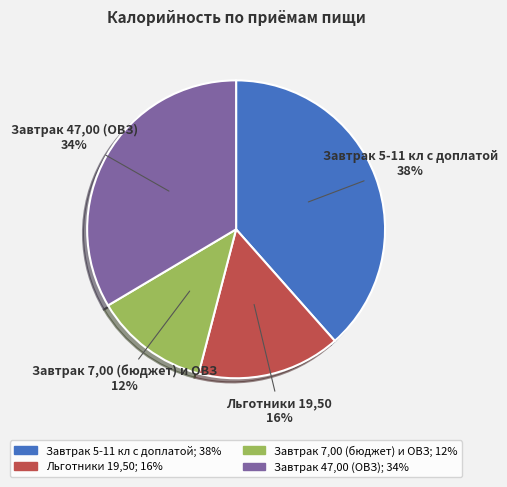

Rank the categories by value from lowest to highest.

Завтрак 7,00 (бюджет) и ОВЗ, Льготники 19,50, Завтрак 47,00 (ОВЗ), Завтрак 5-11 кл с доплатой